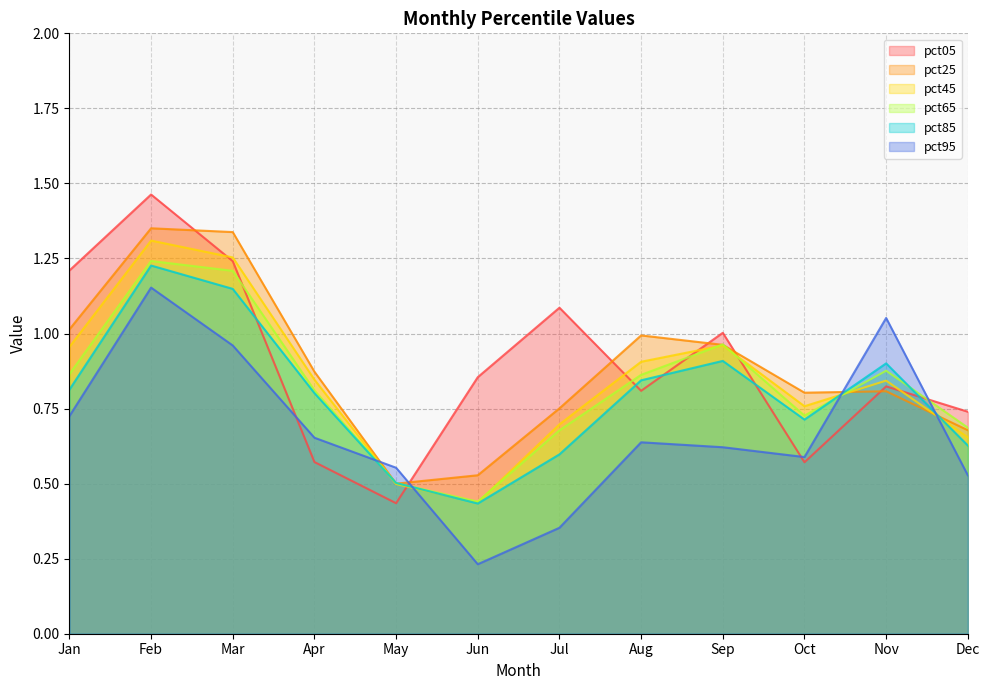

At which label is pct45 closest to 0?

Jun